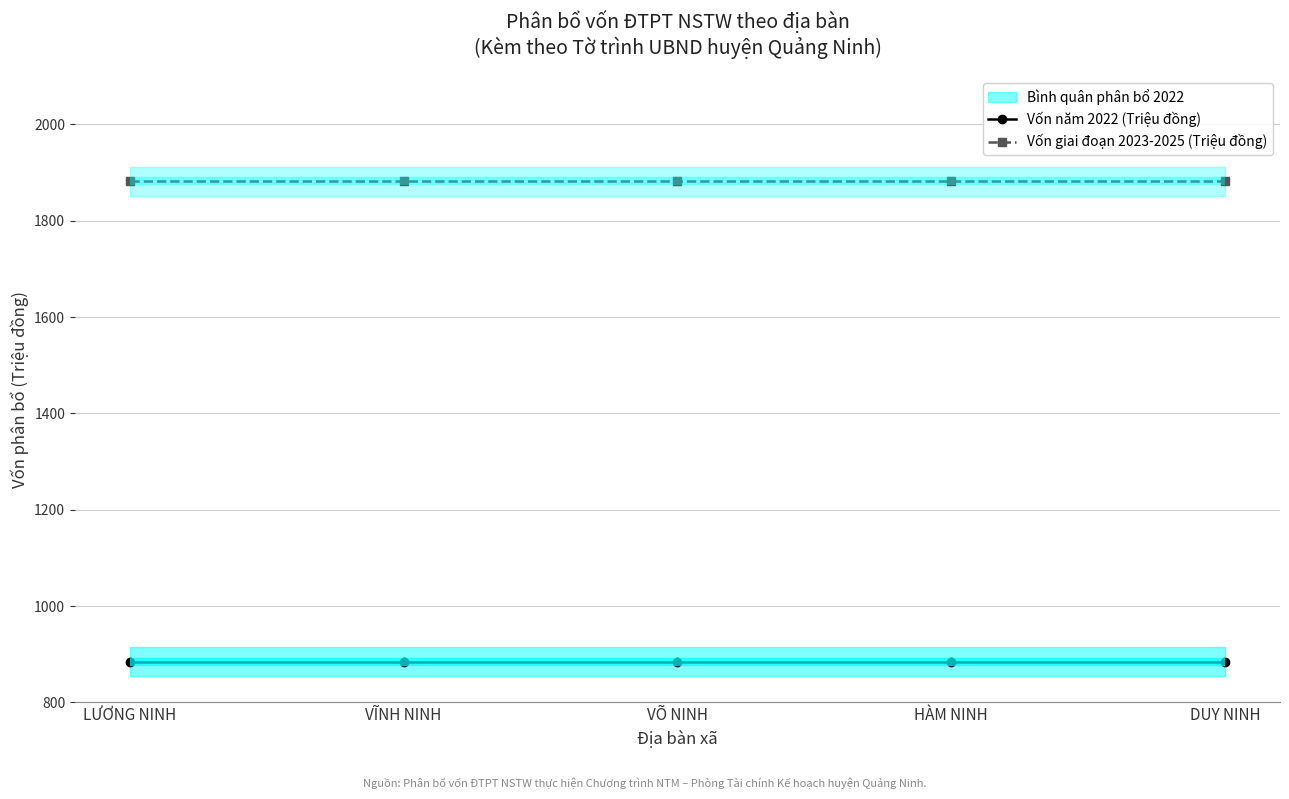

What is the average value of the Vốn năm 2022 (Triệu đồng) series?

885